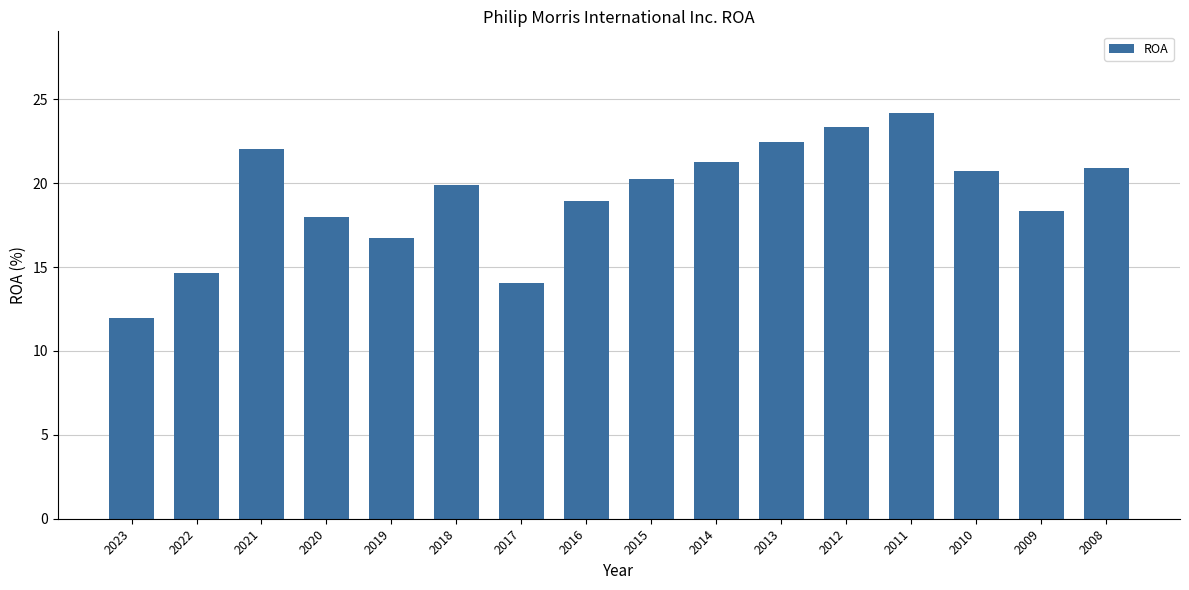

Reading left to right, transcribe all the data shown in this chart.

12.0	14.7	22.1	18.0	16.8	19.9	14.1	18.9	20.2	21.3	22.5	23.4	24.2	20.7	18.4	20.9